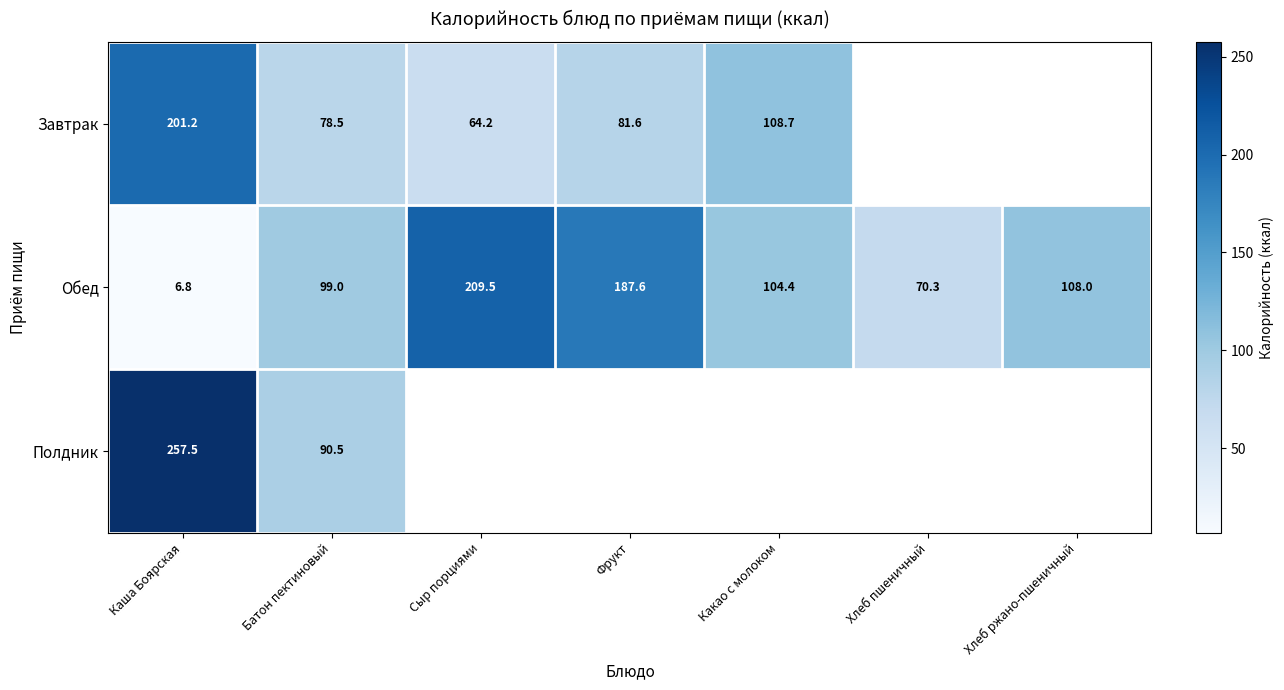

What is the minimum value shown in the chart?

6.8